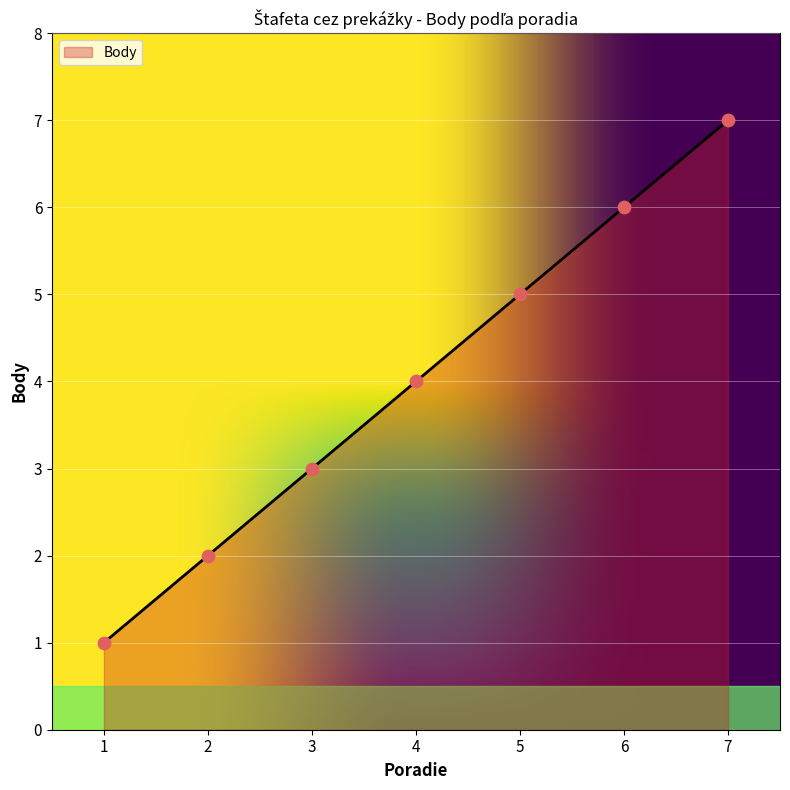

What is the change in value from 1 to 6?

+5